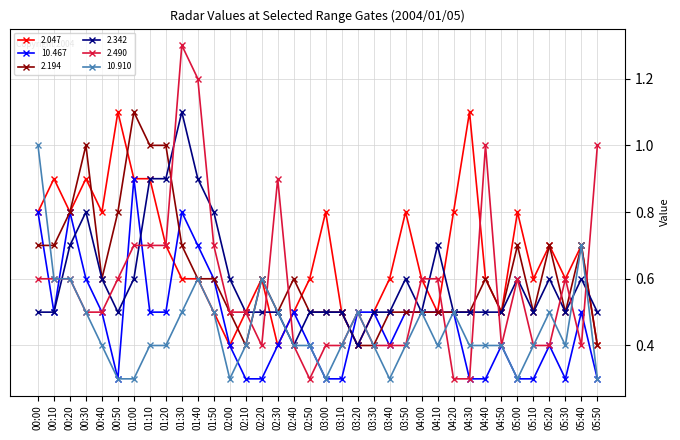

Which series has the largest total across all categories?

2.047